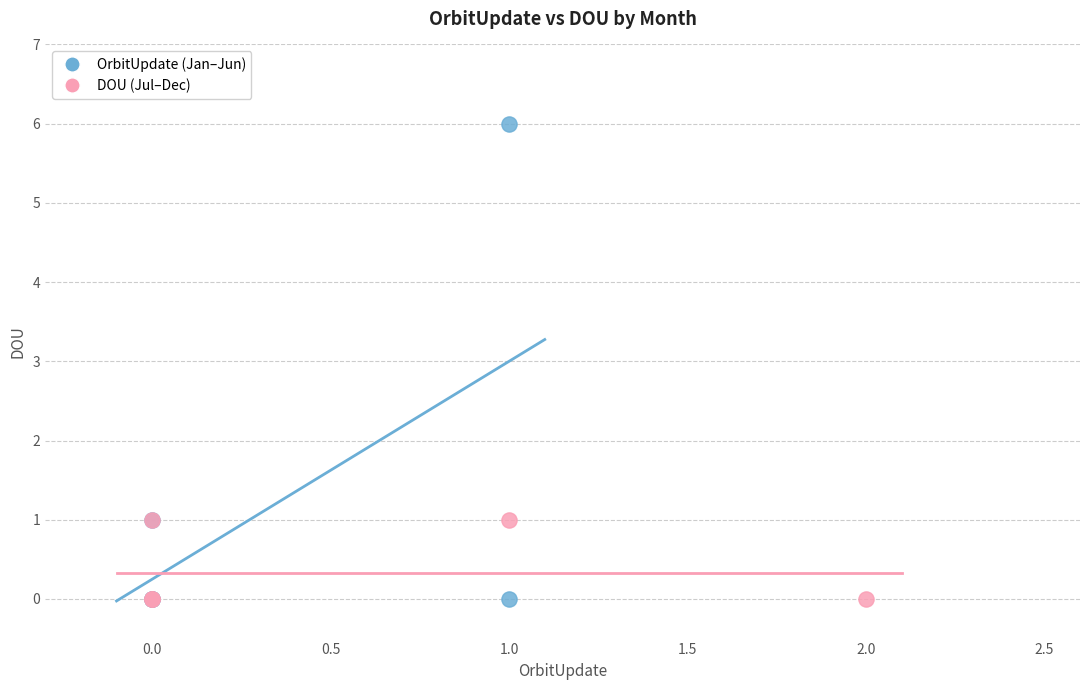

What are all the series names shown in the legend?

OrbitUpdate (Jan–Jun), DOU (Jul–Dec)